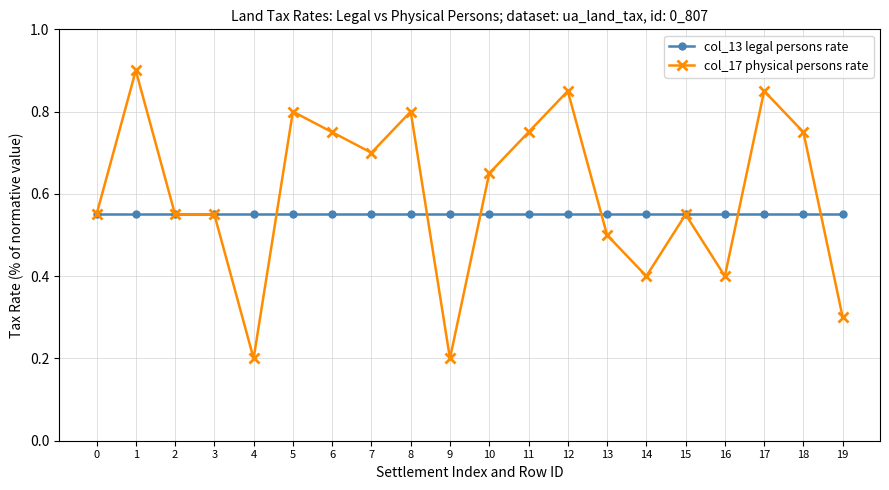

Rank the series by their average value, from highest to lowest.

col_17 physical persons rate, col_13 legal persons rate